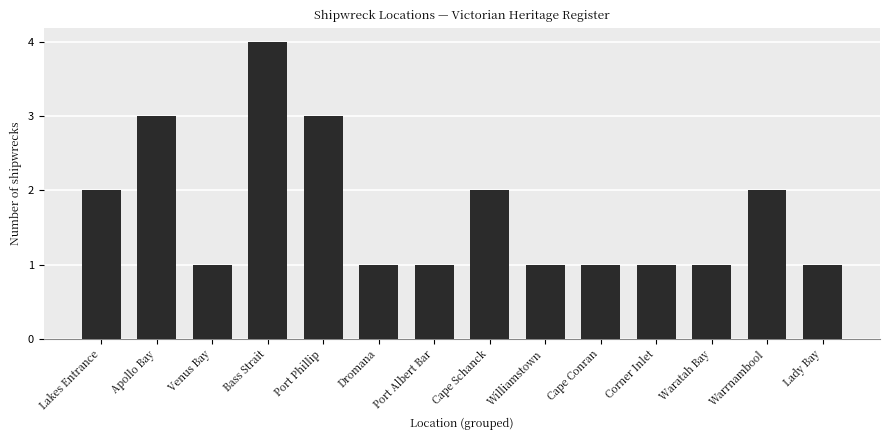

What is the difference between the maximum and second lowest values?

3